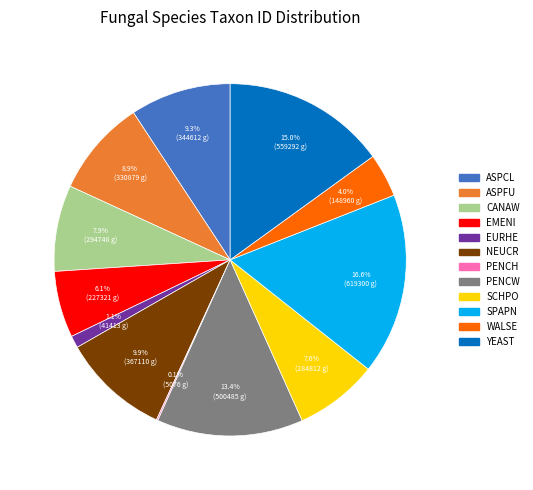

Which slice is the largest?

SPAPN